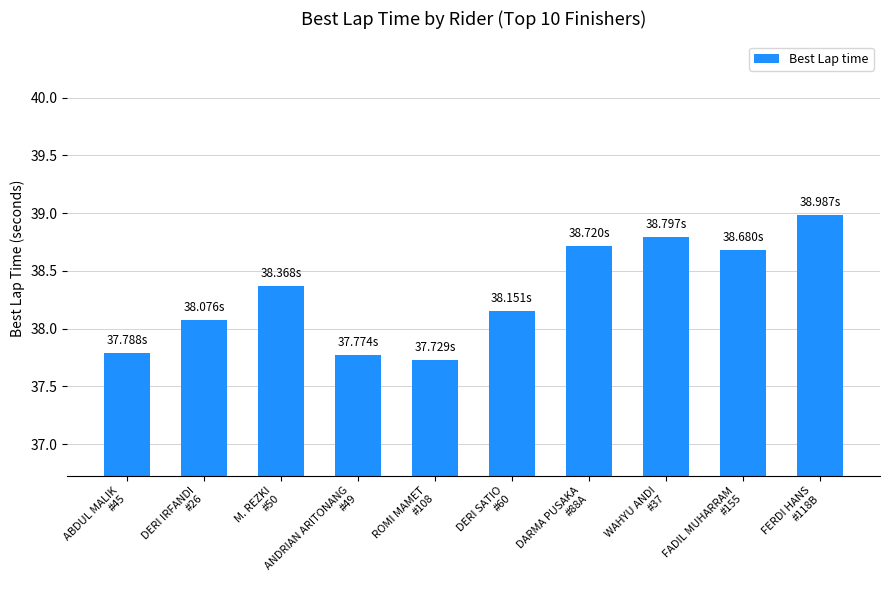

What is the greatest value displayed?

39.0